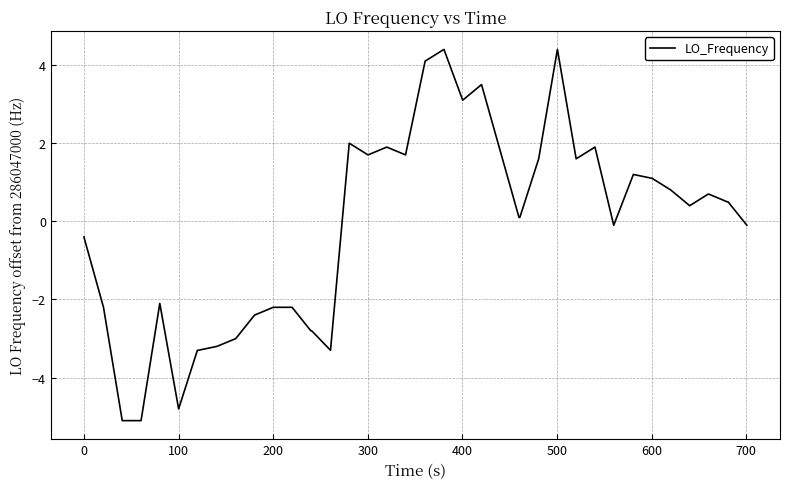

What is the difference between the maximum and minimum values?

9.5